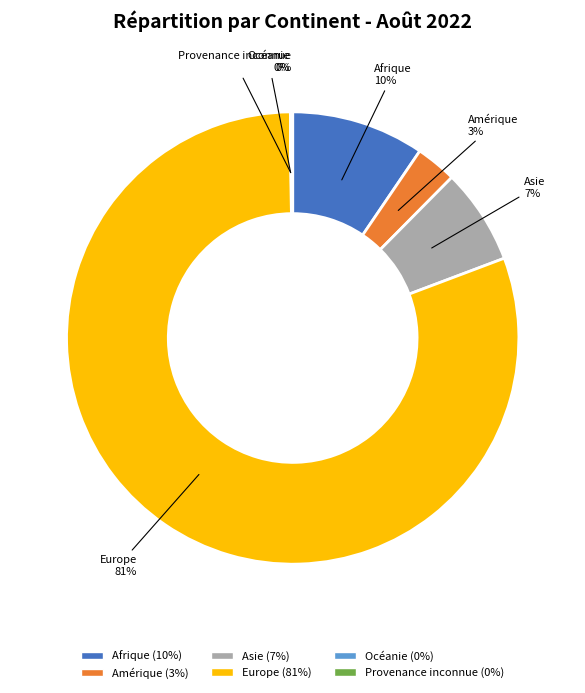

The Amérique slice represents 3% of the pie. True or false?

True